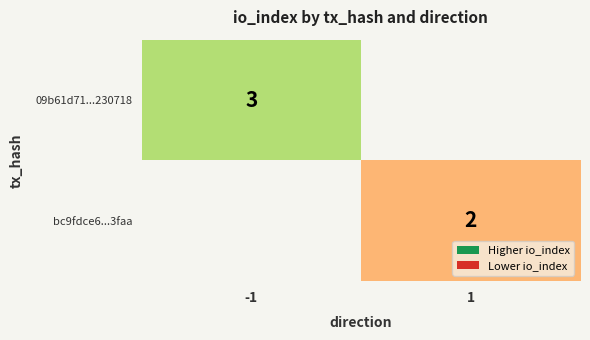

The 09b61d71...230718 series shows 3 at -1. True or false?

True